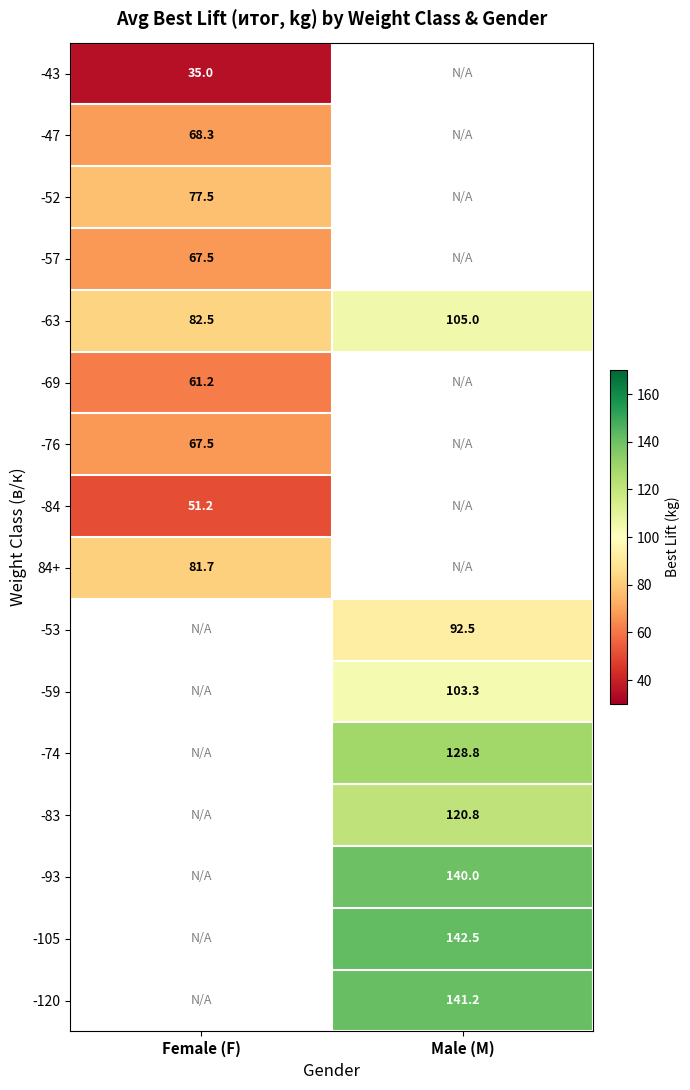

The 84+ series shows 34.6 at Female (F). True or false?

False